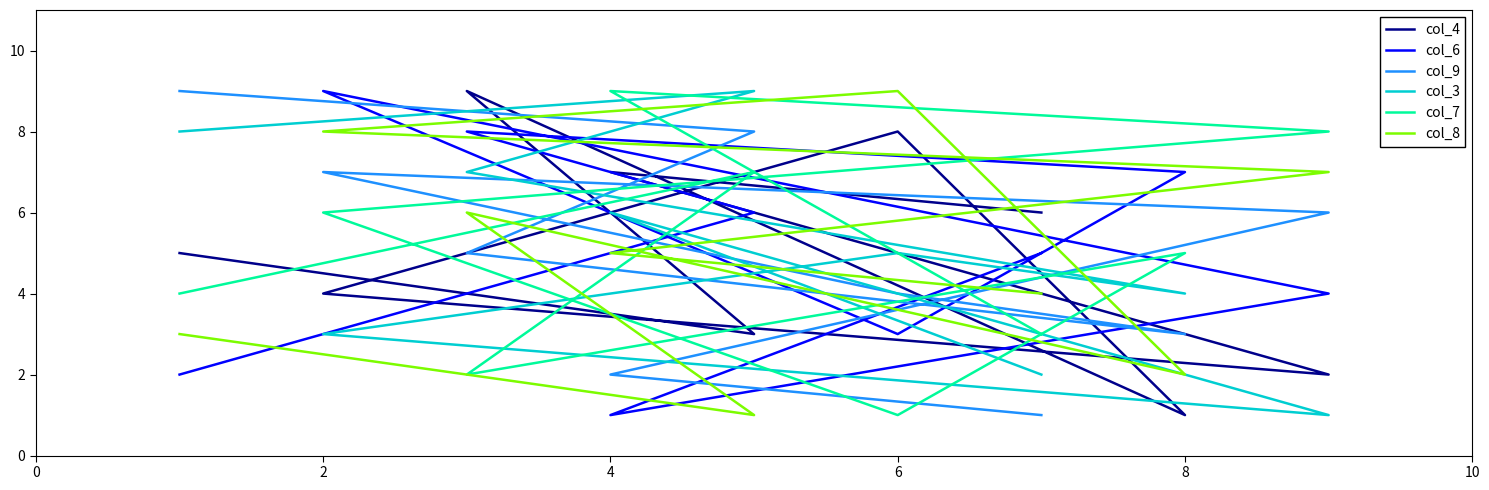

At which category is the sum across all series the highest?

4